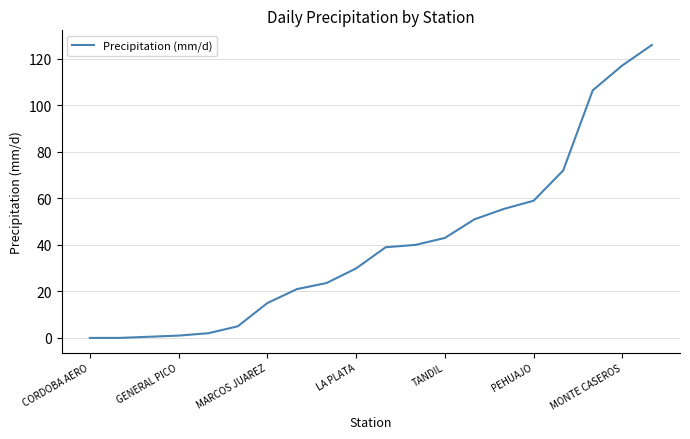

What is the greatest value displayed?

126.0